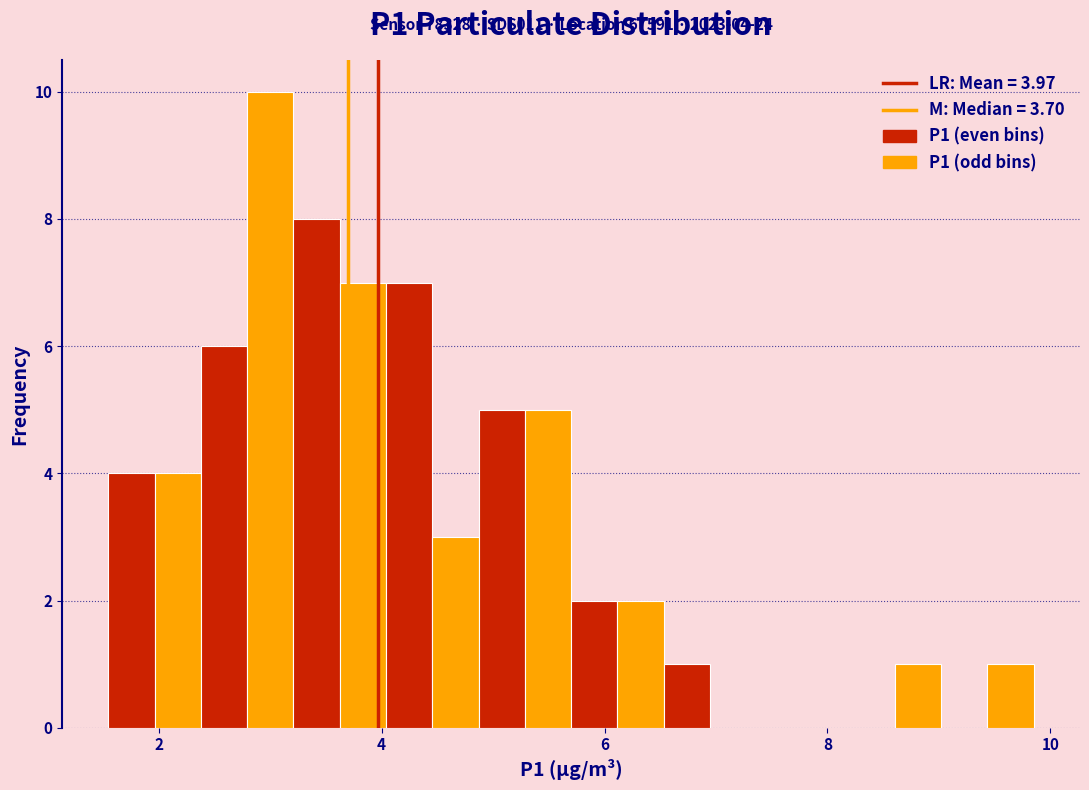

Around what value on the x-axis is the tallest bar? Give the approximate position of its centre, as read against the axis.

3.0